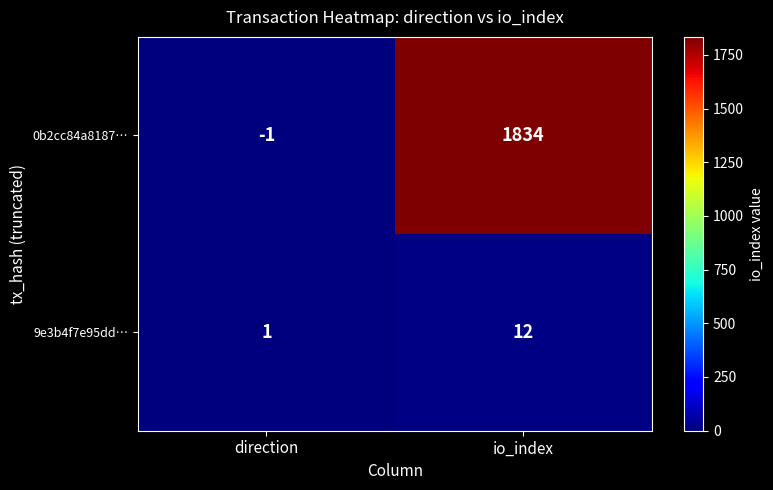

At which category is the sum across all series the highest?

io_index